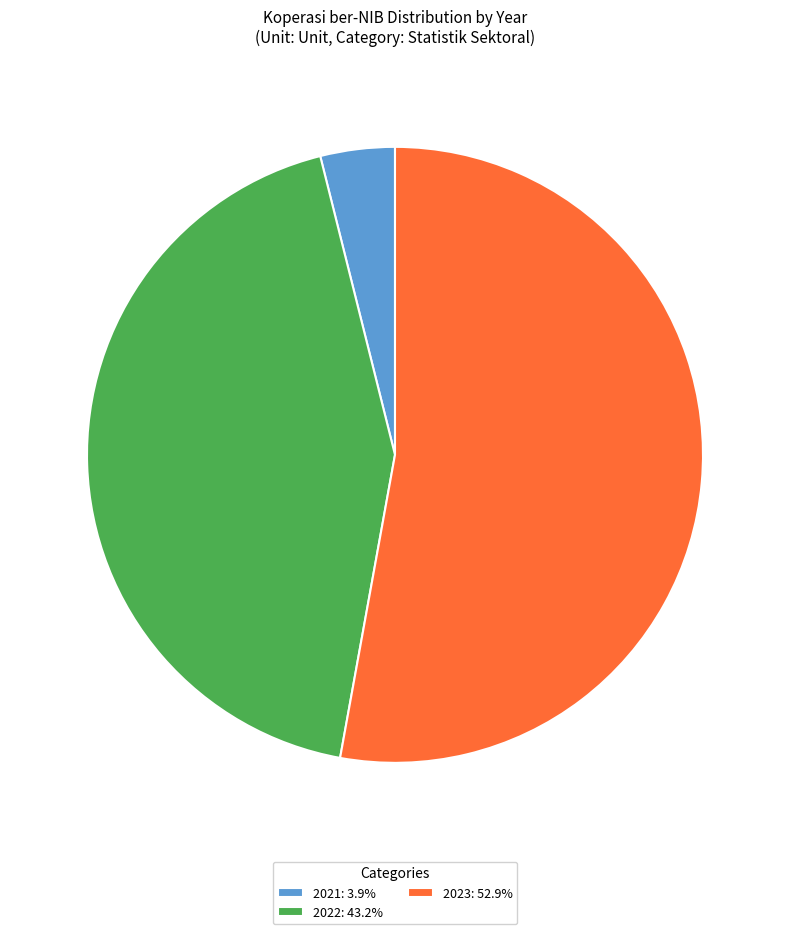

Is 2021: 3.9% the majority of the pie?

No